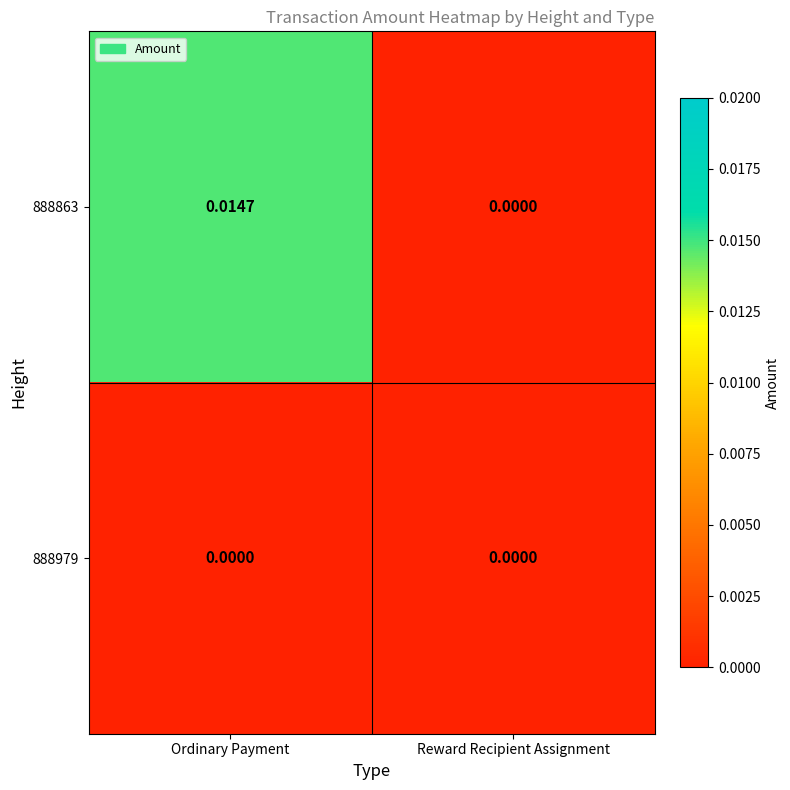

How many distinct data groups are displayed?

2